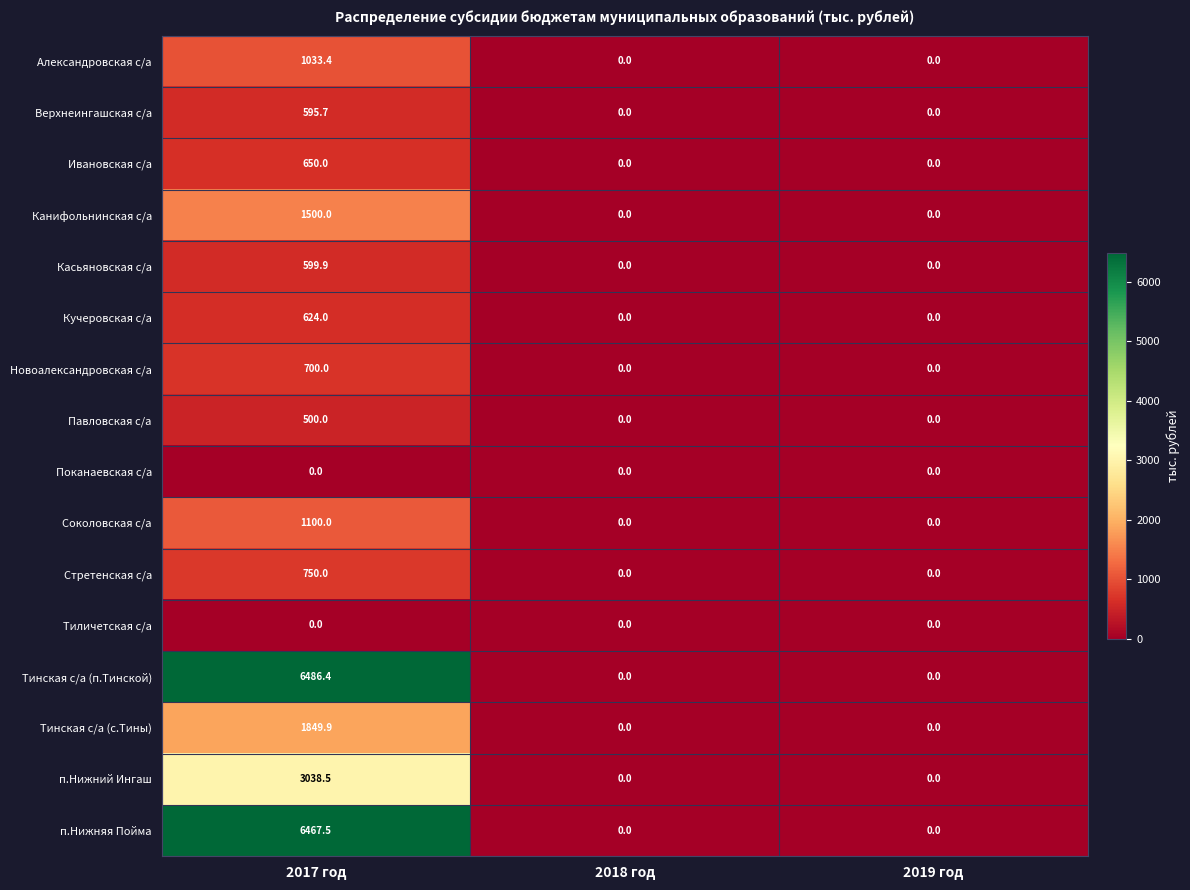

Which series has the largest range (max minus min)?

Тинская с/а (п.Тинской)